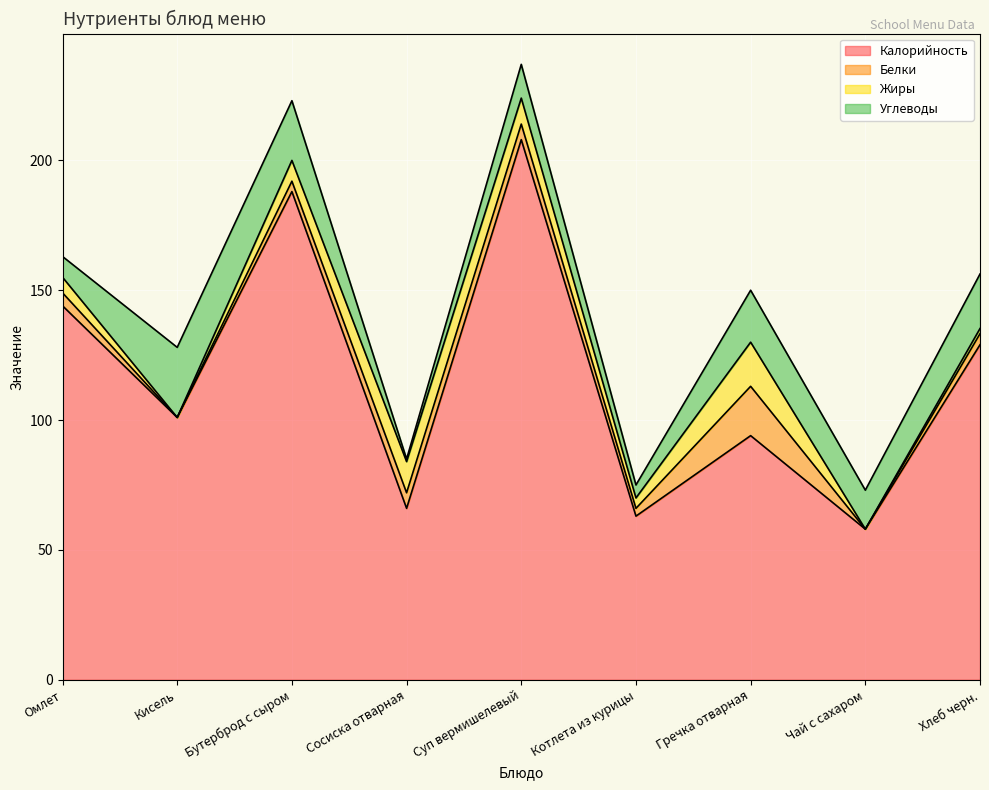

What is the label of the 2nd point from the left?

Кисель